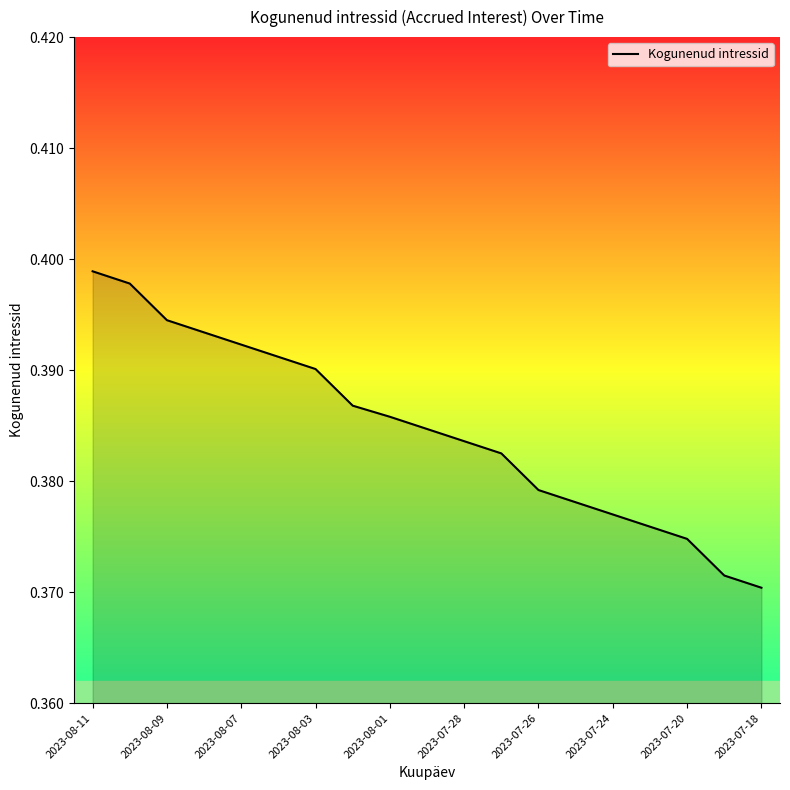

How many lines are shown in the chart?

1